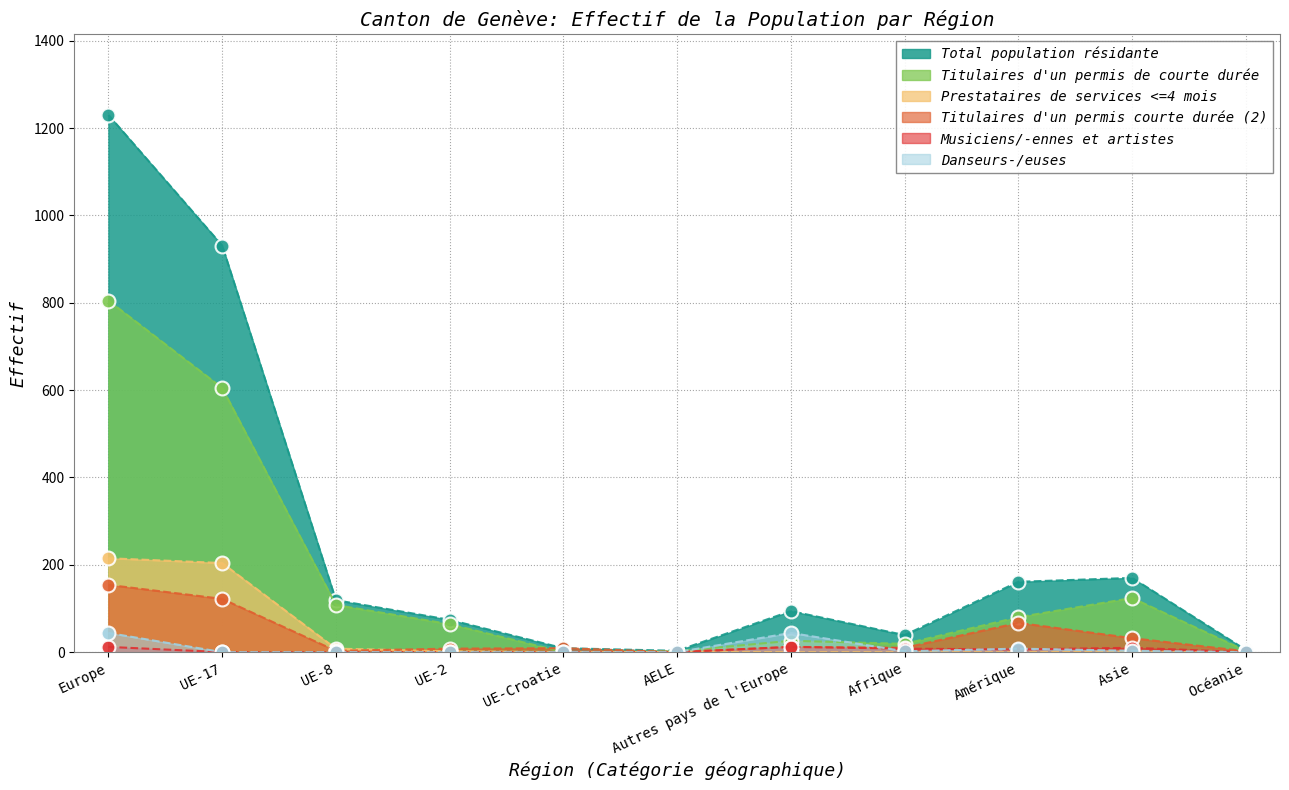

How many lines are shown in the chart?

6